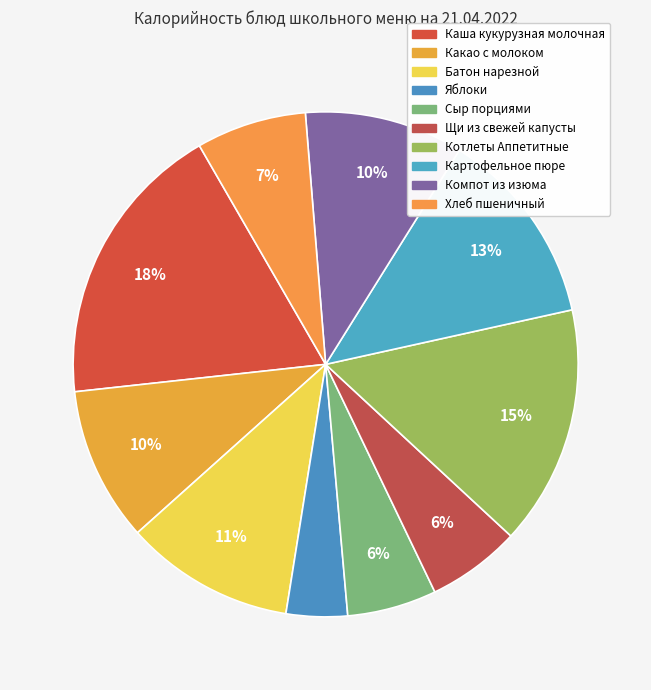

Do Каша кукурузная молочная and Щи из свежей капусты together represent more than half of the pie?

No